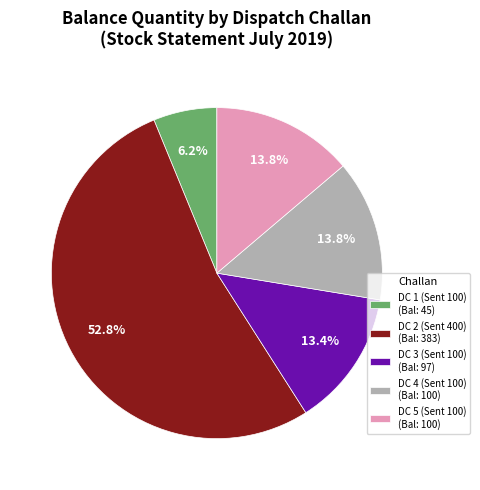

To the nearest percent, what is the difference between the largest and smallest slice percentages?

47%